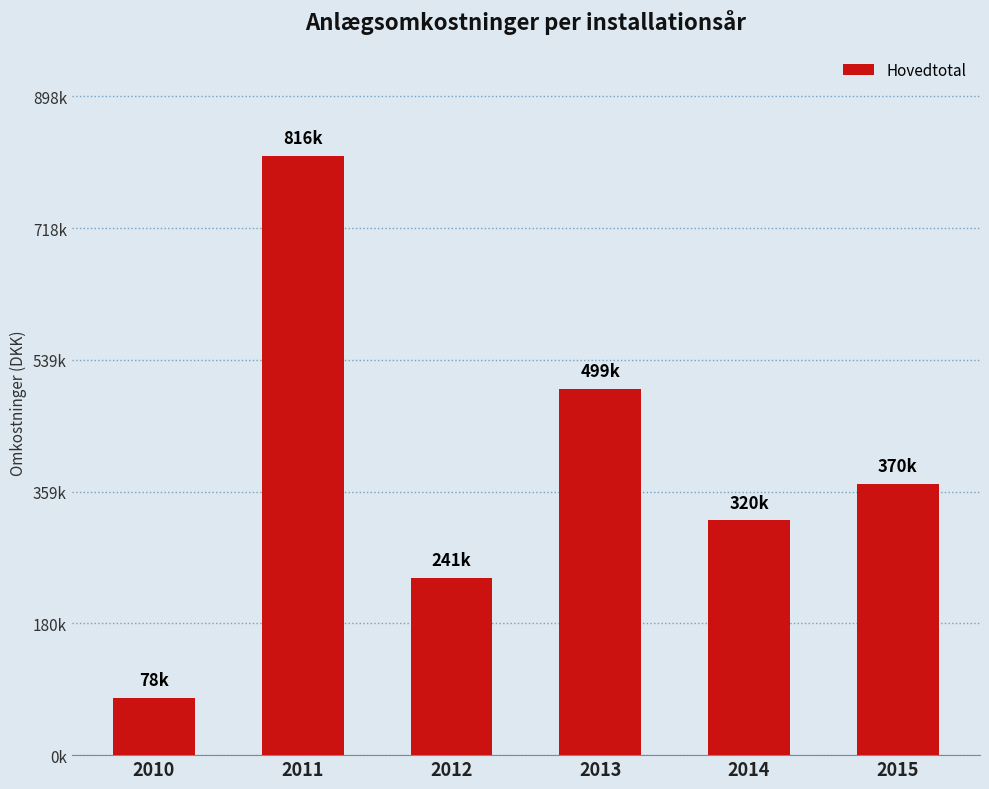

At which category does the chart reach its peak across all series?

2011